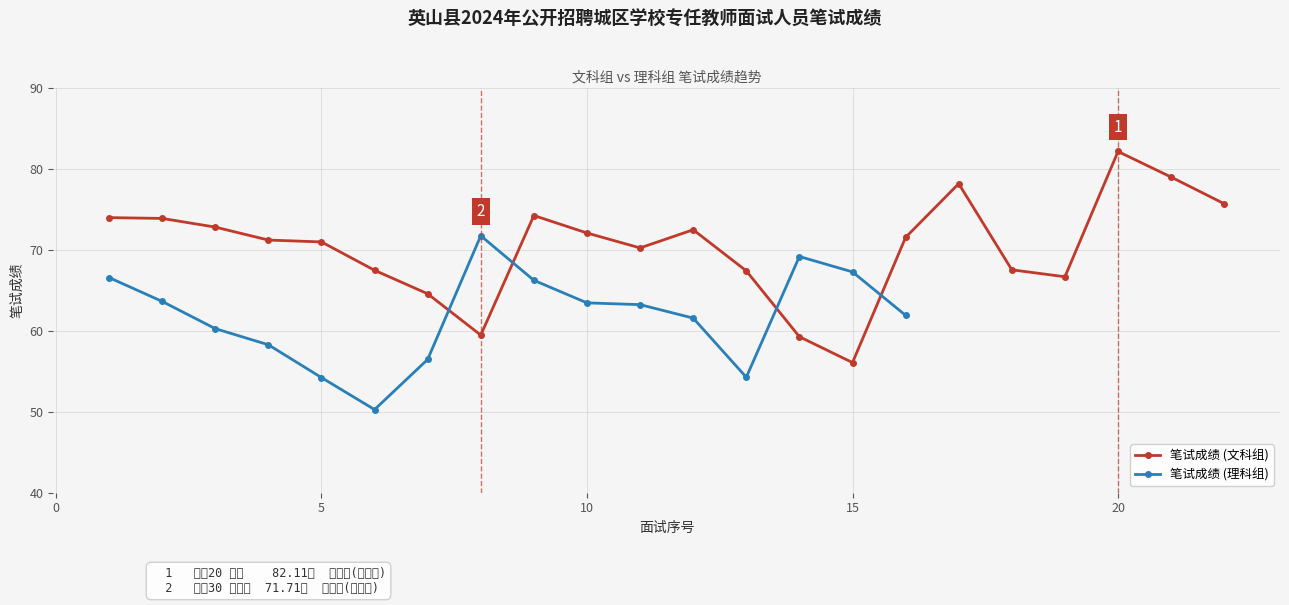

What is the value of the 10th point from the left?

72.0